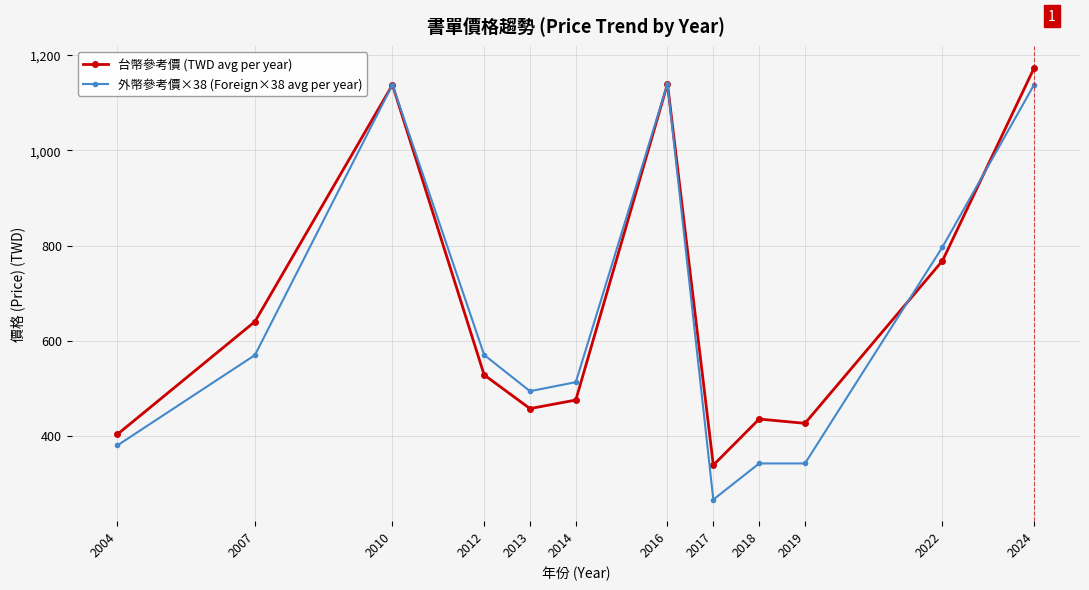

What is the difference between the highest and lowest values at 2007?

70.4